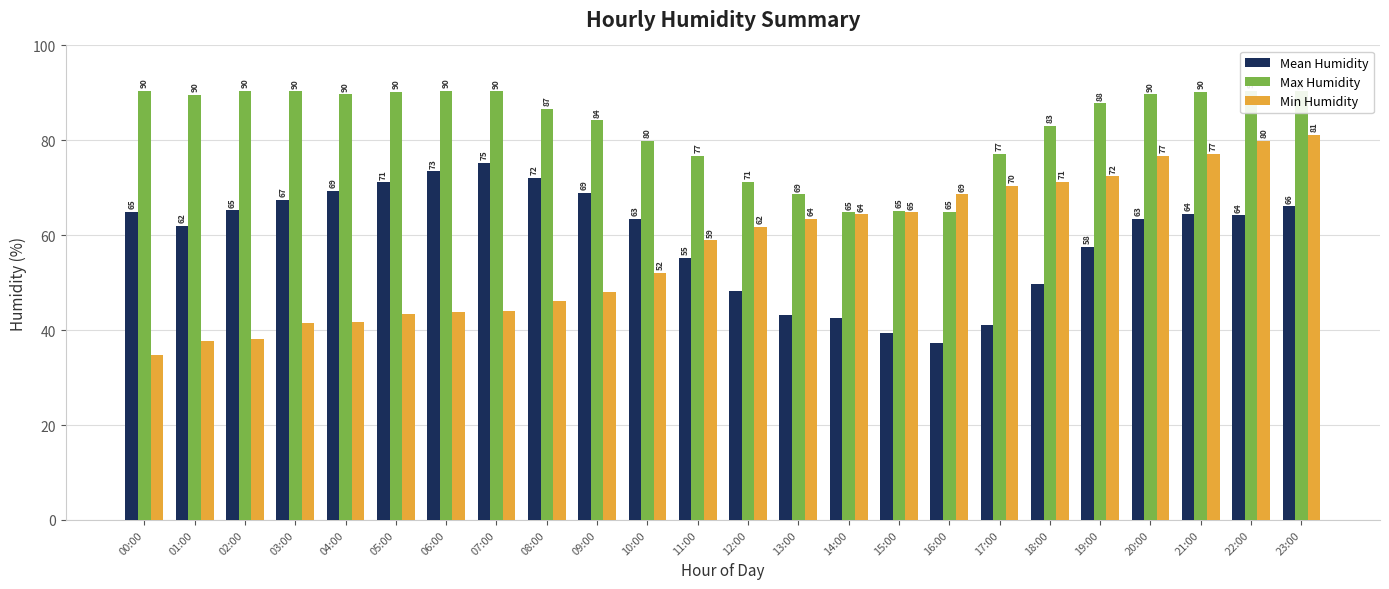

What is the difference between the Min Humidity values at 12:00 and 23:00?

19.4